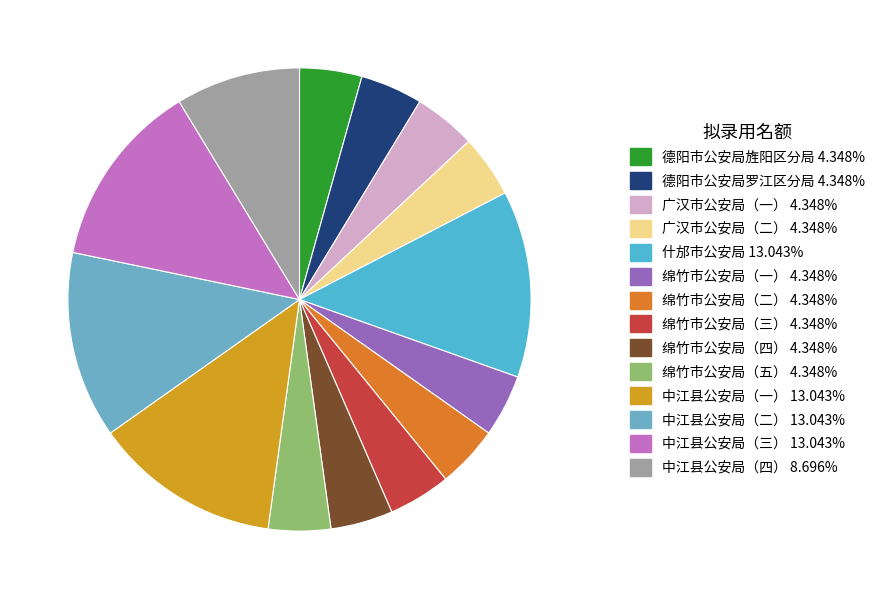

Combined, what portion of the pie is 绵竹市公安局（二） and 德阳市公安局罗江区分局?

8.7%